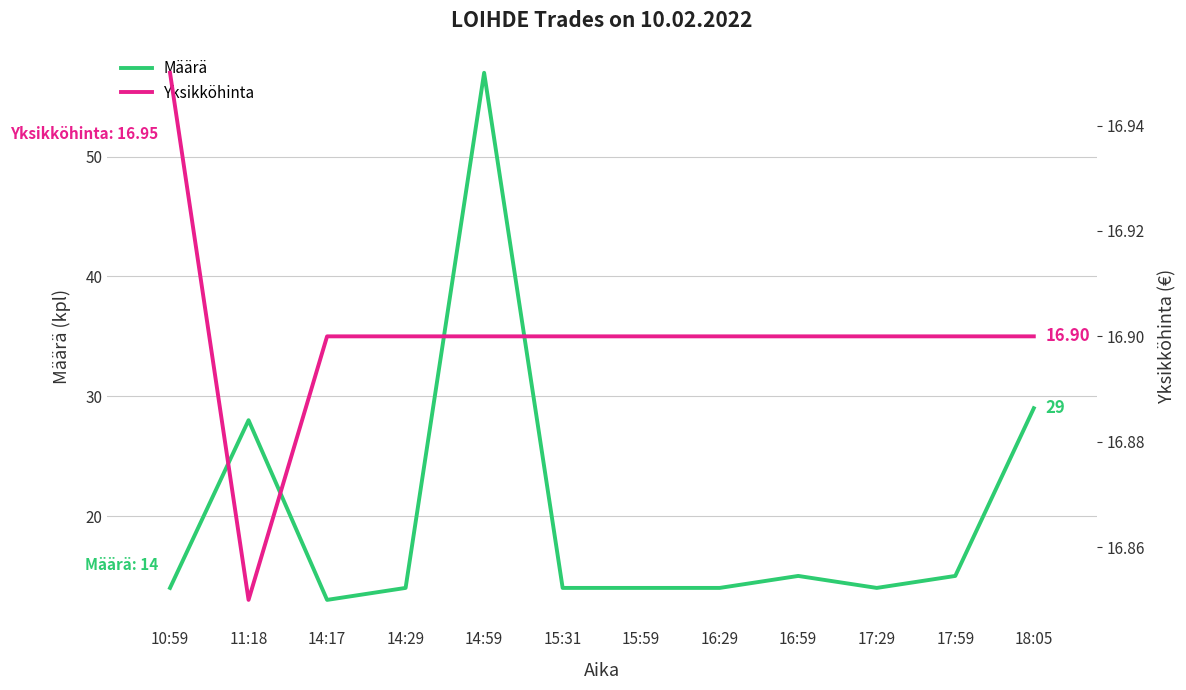

What is the smallest value displayed?

13.0